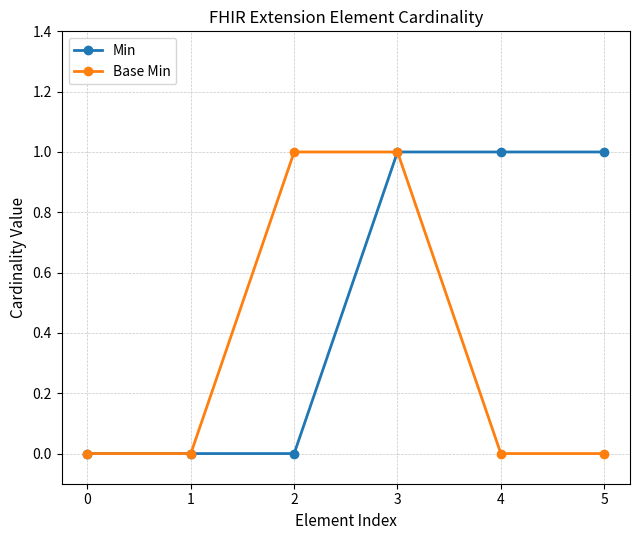

Between 0 and 5, which series saw the biggest shift?

Min